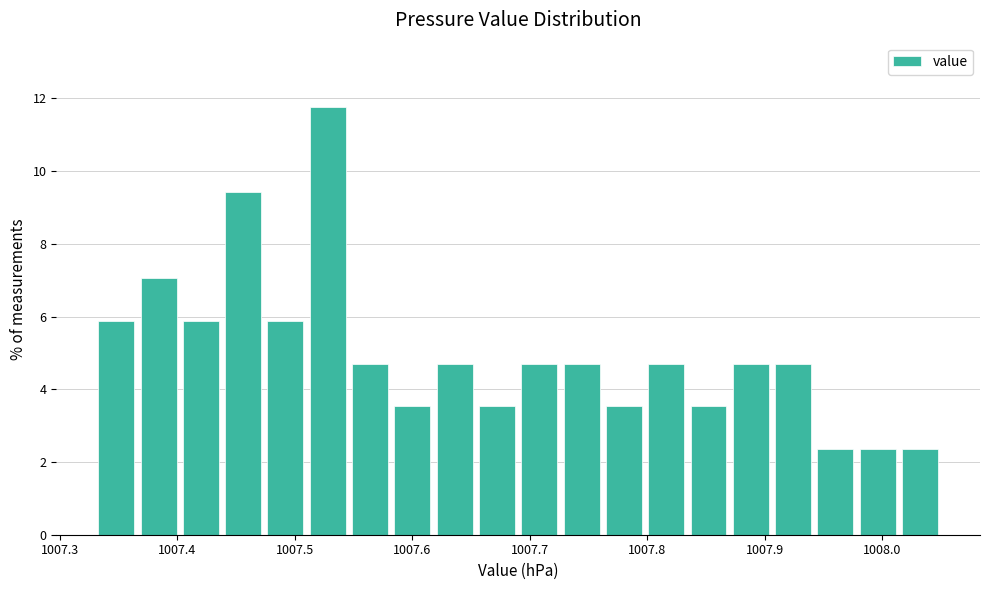

Around what value on the x-axis is the tallest bar? Give the approximate position of its centre, as read against the axis.

1007.53